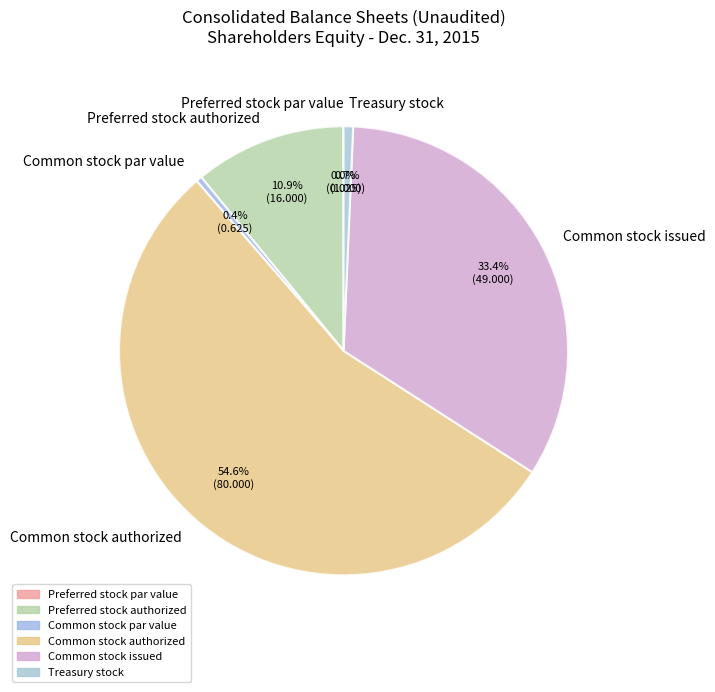

Does any single category account for the majority?

Yes